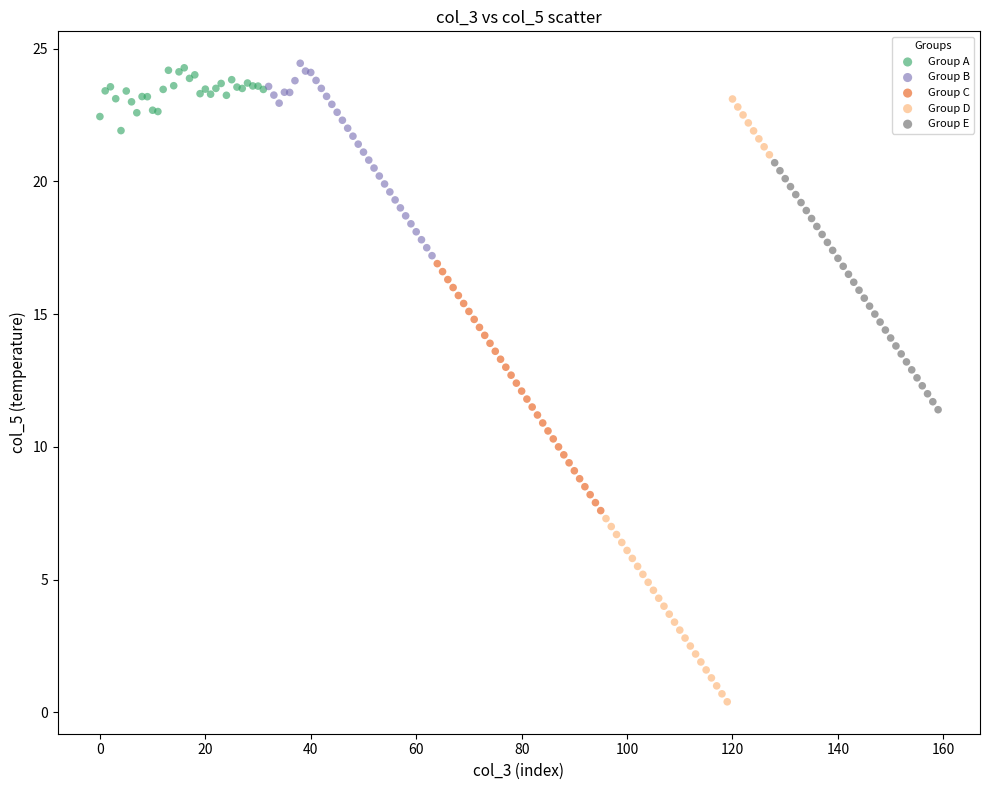

Which series has the widest spread of Y values?

Group D